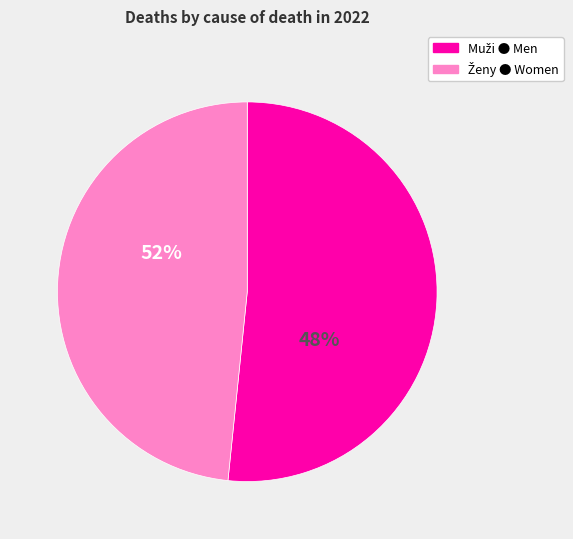

True or false: Choroby obehovej sústavy accounts for 35% of the total.

False